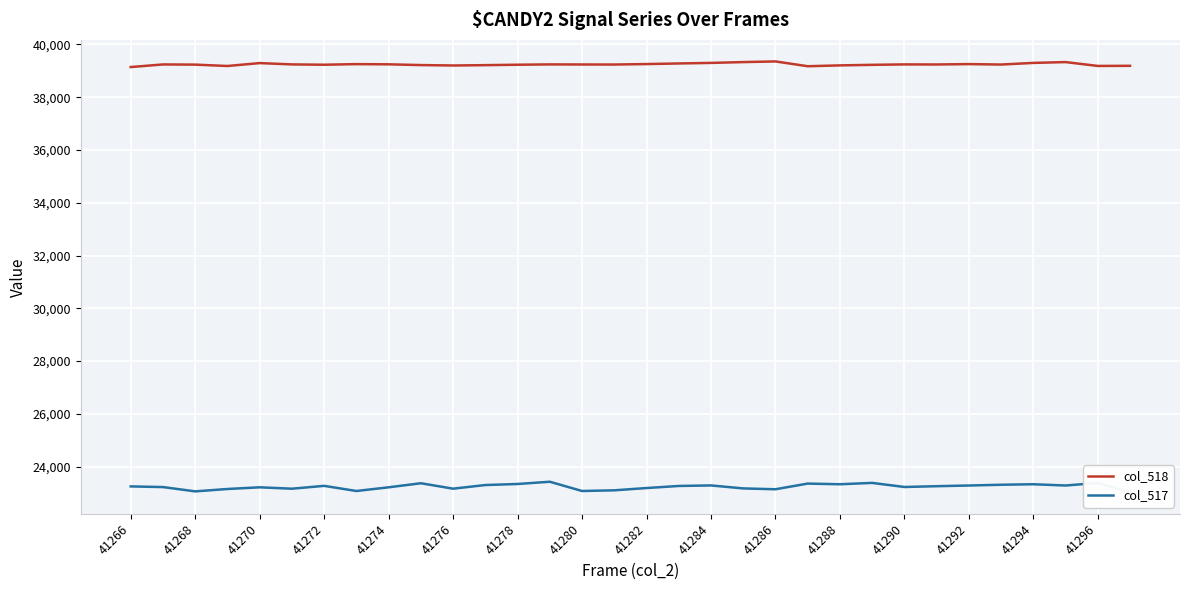

Where is col_518 nearest to the value 39251?

41274